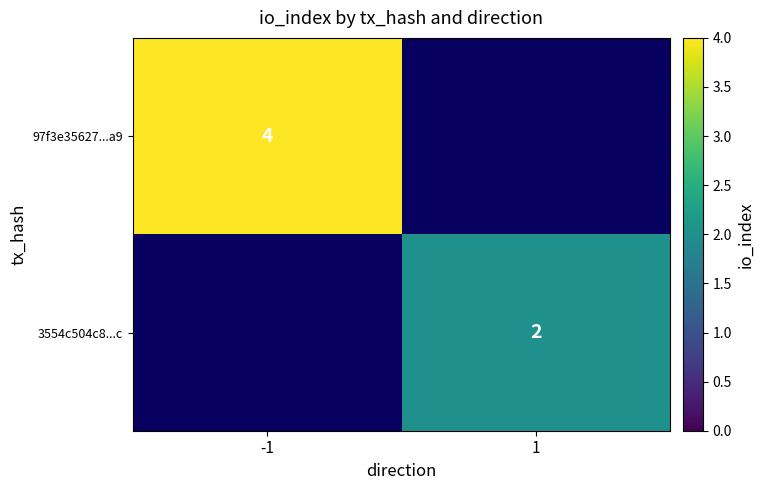

The value of 97f3e35627...a9 at -1 is 5. True or false?

False